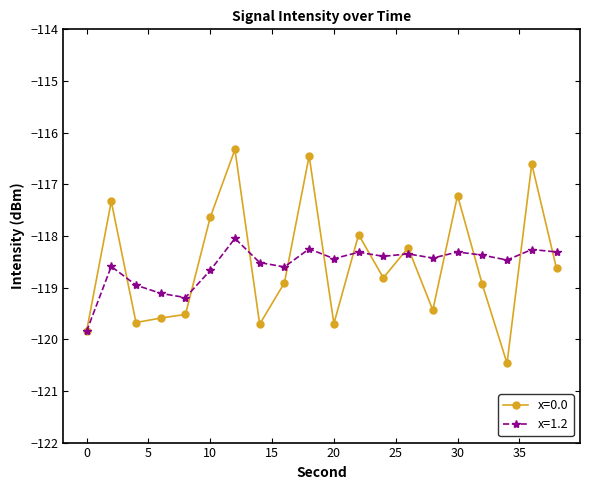

Rank the series by their maximum value, from lowest to highest.

x=1.2, x=0.0